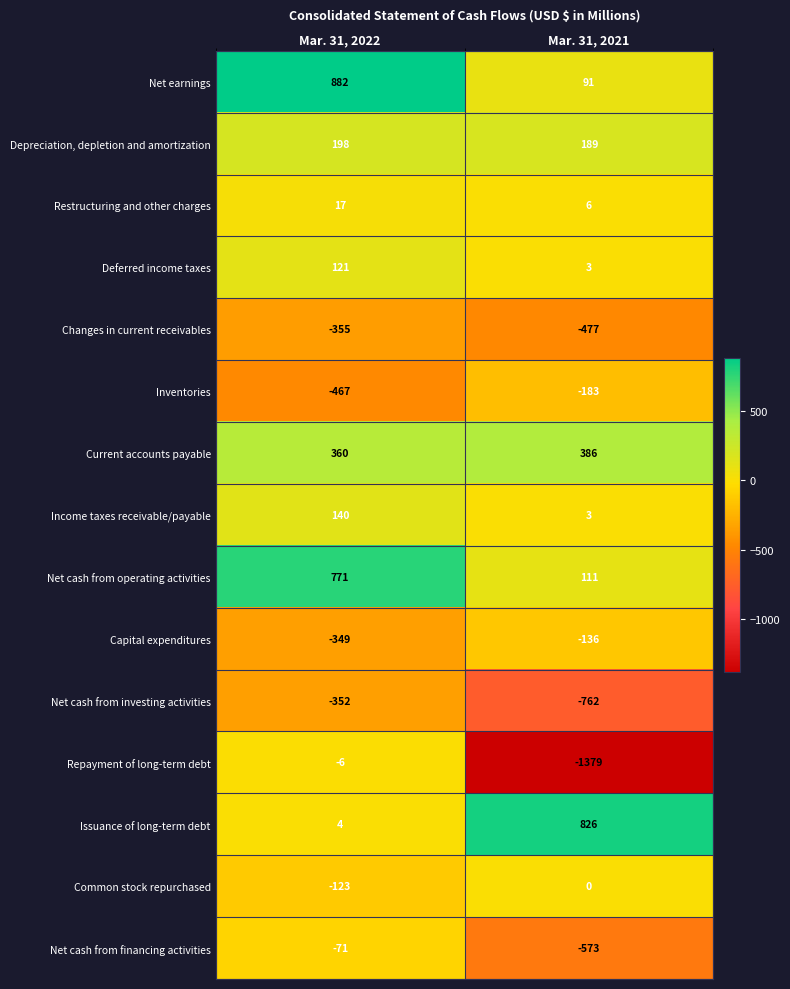

Reading left to right, extract all data points from this chart.

Net earnings: 882	91
Depreciation, depletion and amortization: 198	189
Restructuring and other charges: 17	6
Deferred income taxes: 121	3
Changes in current receivables: -355	-477
Inventories: -467	-183
Current accounts payable: 360	386
Income taxes receivable/payable: 140	3
Net cash from operating activities: 771	111
Capital expenditures: -349	-136
Net cash from investing activities: -352	-762
Repayment of long-term debt: -6	-1379
Issuance of long-term debt: 4	826
Common stock repurchased: -123	0
Net cash from financing activities: -71	-573